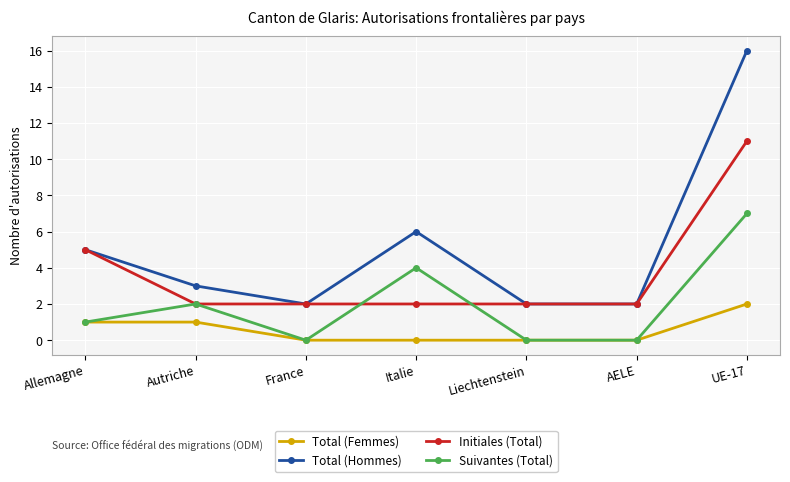

What is the greatest value displayed?

16